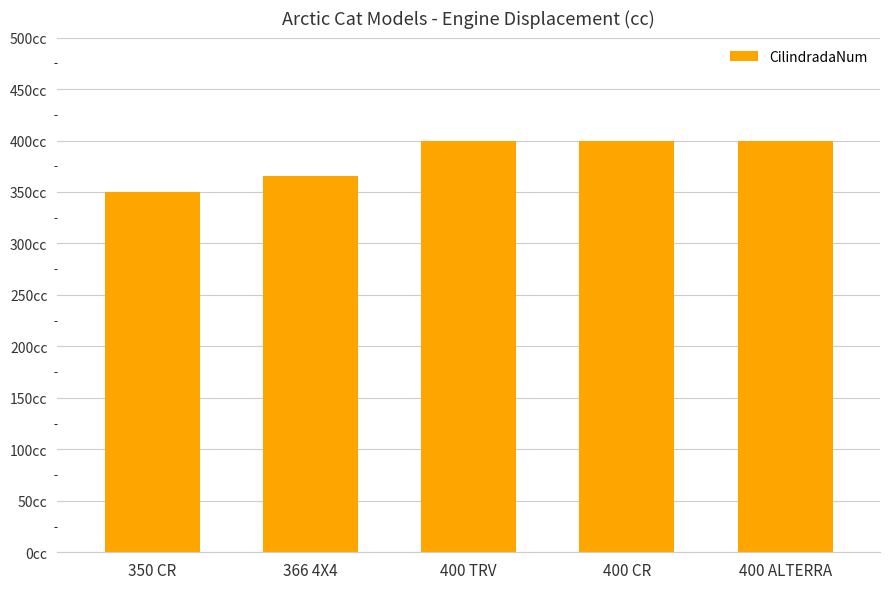

What is the difference between the values at 366 4X4 and 400 ALTERRA?

34